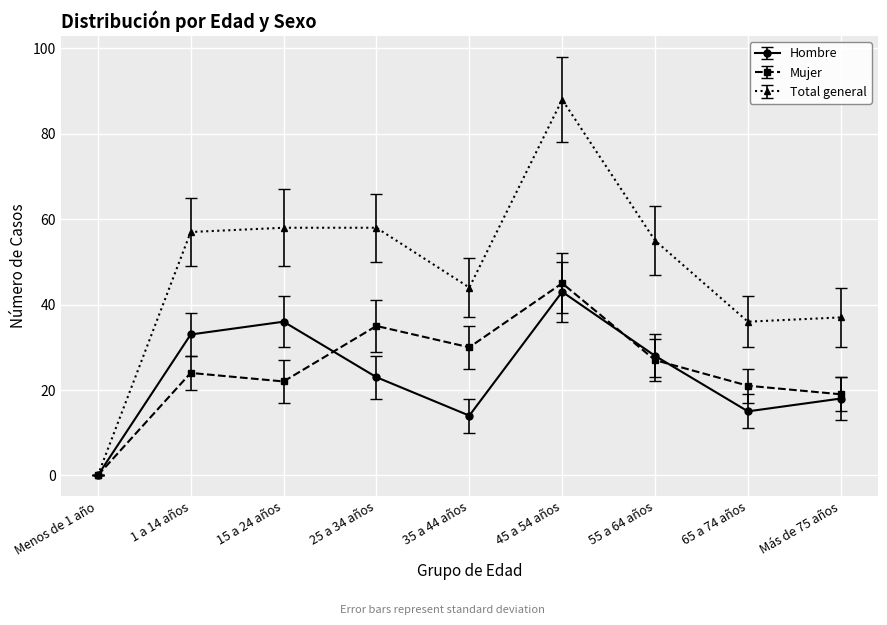

At which category does Mujer reach its first local valley?

15 a 24 años